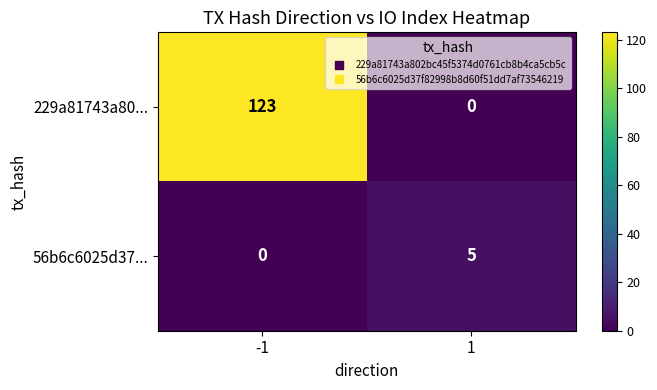

At -1, list the series in order from smallest to largest.

56b6c6025d37..., 229a81743a80...